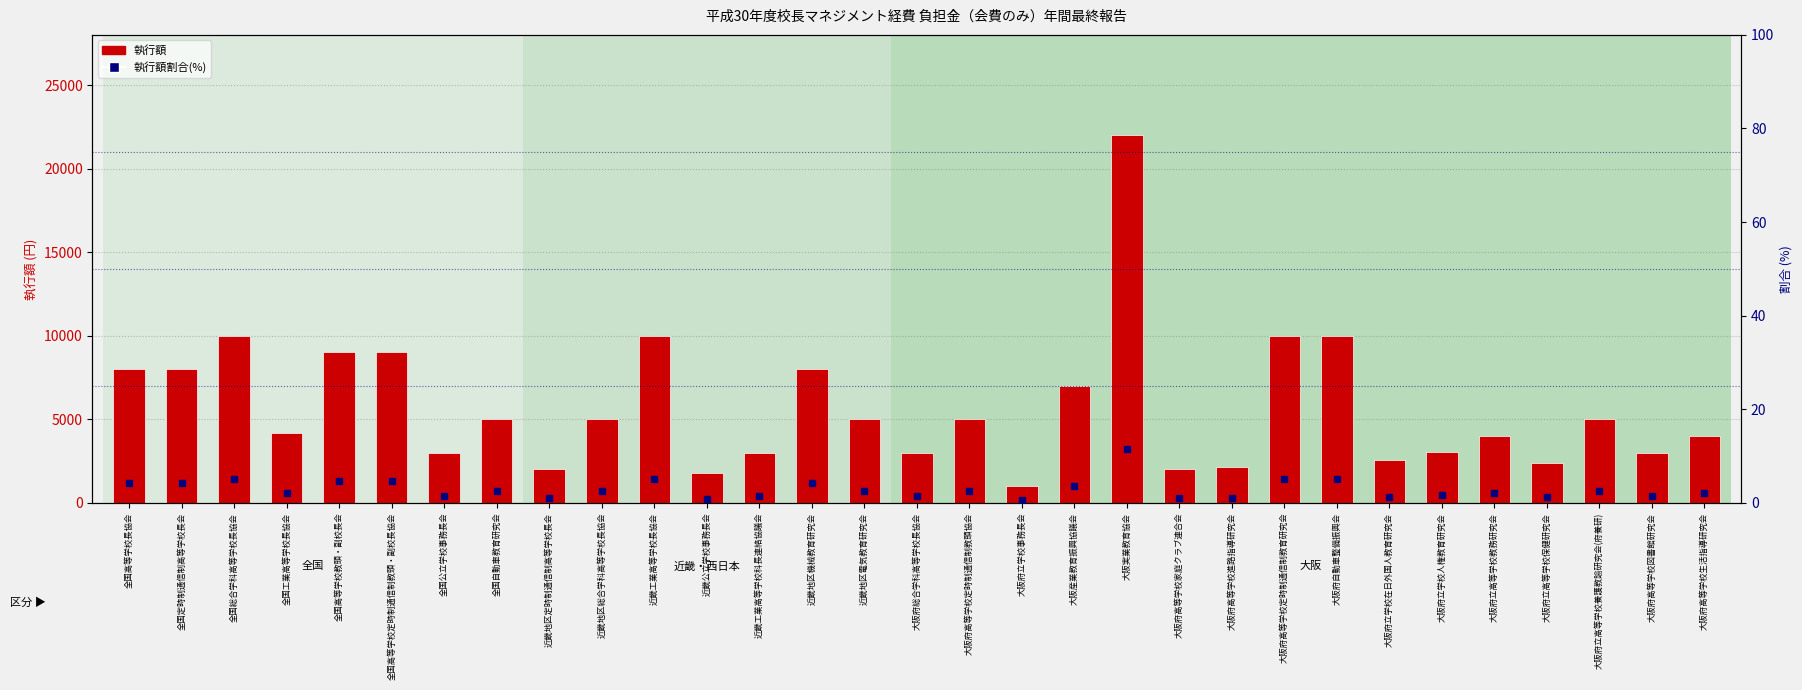

Reading left to right, what are all the values shown in this chart?

執行額: 全国高等学校長協会=8000.0	全国定時制通信制高等学校長会=8000.0	全国総合学科高等学校長協会=10000.0	全国工業高等学校長協会=4200.0	全国高等学校教頭・副校長会=9000.0	全国高等学校定時制通信制教頭・副校長協会=9000.0	全国公立学校事務長会=3000.0	全国自動車教育研究会=5000.0	近畿地区定時制通信制高等学校長会=2000.0	近畿地区総合学科高等学校長協会=5000.0	近畿工業高等学校長協会=10000.0	近畿公立学校事務長会=1800.0	近畿工業高等学校科長連絡協議会=3000.0	近畿地区機械教育研究会=8000.0	近畿地区電気教育研究会=5000.0	大阪府総合学科高等学校長協会=3000.0	大阪府高等学校定時制通信制教頭協会=5000.0	大阪府立学校事務長会=1000.0	大阪産業教育振興協議会=7000.0	大阪実業教育協会=22000.0	大阪府高等学校家庭クラブ連合会=2000.0	大阪府高等学校進路指導研究会=2150.0	大阪府高等学校定時制通信制教育研究会=10000.0	大阪府自動車整備振興会=10000.0	大阪府立学校在日外国人教育研究会=2580.0	大阪府立学校人権教育研究会=3050.0	大阪府立高等学校教務研究会=4000.0	大阪府立高等学校保健研究会=2400.0	大阪府立高等学校養護教諭研究会(府養研)=5000.0	大阪府高等学校図書館研究会=3000.0	大阪府高等学校生活指導研究会=4000.0
執行額割合(%): 全国高等学校長協会=4.2	全国定時制通信制高等学校長会=4.2	全国総合学科高等学校長協会=5.2	全国工業高等学校長協会=2.2	全国高等学校教頭・副校長会=4.7	全国高等学校定時制通信制教頭・副校長協会=4.7	全国公立学校事務長会=1.6	全国自動車教育研究会=2.6	近畿地区定時制通信制高等学校長会=1.0	近畿地区総合学科高等学校長協会=2.6	近畿工業高等学校長協会=5.2	近畿公立学校事務長会=0.9	近畿工業高等学校科長連絡協議会=1.6	近畿地区機械教育研究会=4.2	近畿地区電気教育研究会=2.6	大阪府総合学科高等学校長協会=1.6	大阪府高等学校定時制通信制教頭協会=2.6	大阪府立学校事務長会=0.5	大阪産業教育振興協議会=3.6	大阪実業教育協会=11.4	大阪府高等学校家庭クラブ連合会=1.0	大阪府高等学校進路指導研究会=1.1	大阪府高等学校定時制通信制教育研究会=5.2	大阪府自動車整備振興会=5.2	大阪府立学校在日外国人教育研究会=1.3	大阪府立学校人権教育研究会=1.6	大阪府立高等学校教務研究会=2.1	大阪府立高等学校保健研究会=1.2	大阪府立高等学校養護教諭研究会(府養研)=2.6	大阪府高等学校図書館研究会=1.6	大阪府高等学校生活指導研究会=2.1